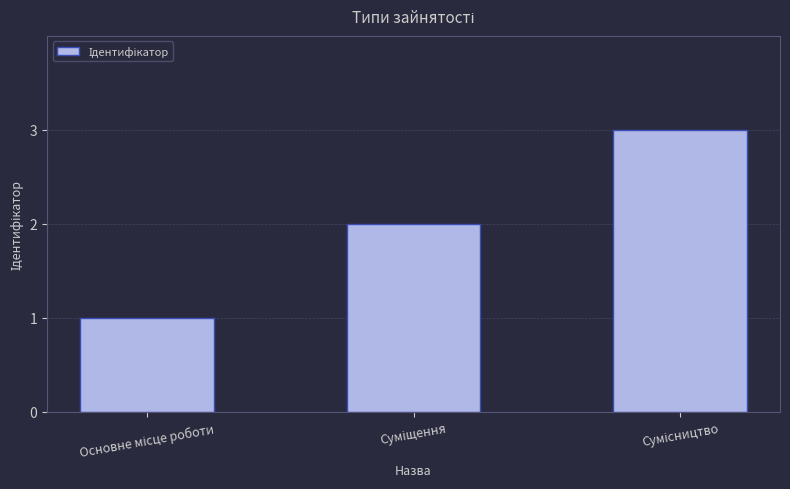

How many bars are there in total?

3